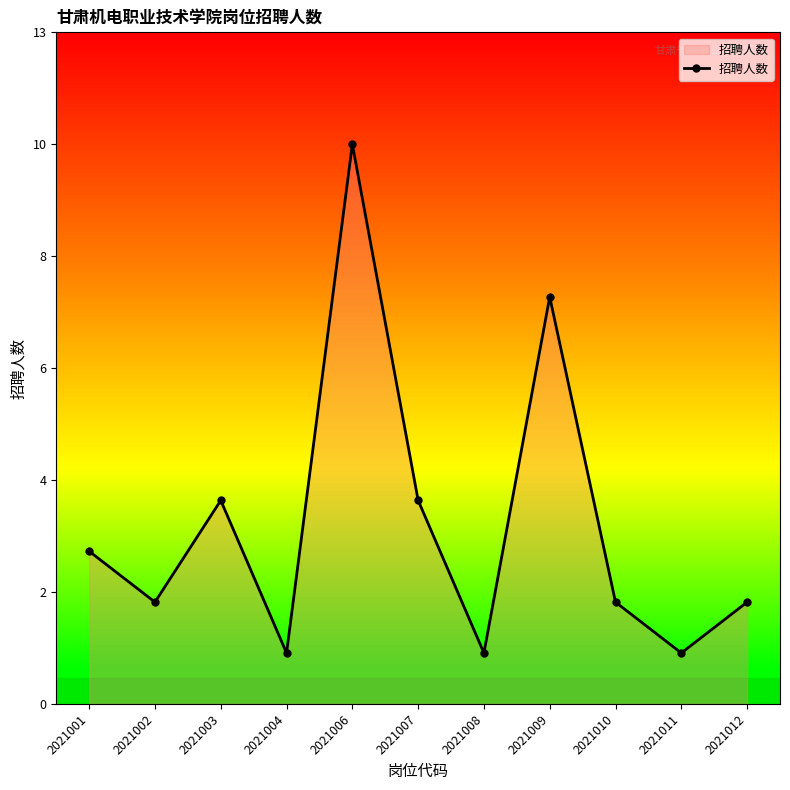

Does the chart have visible grid lines?

No